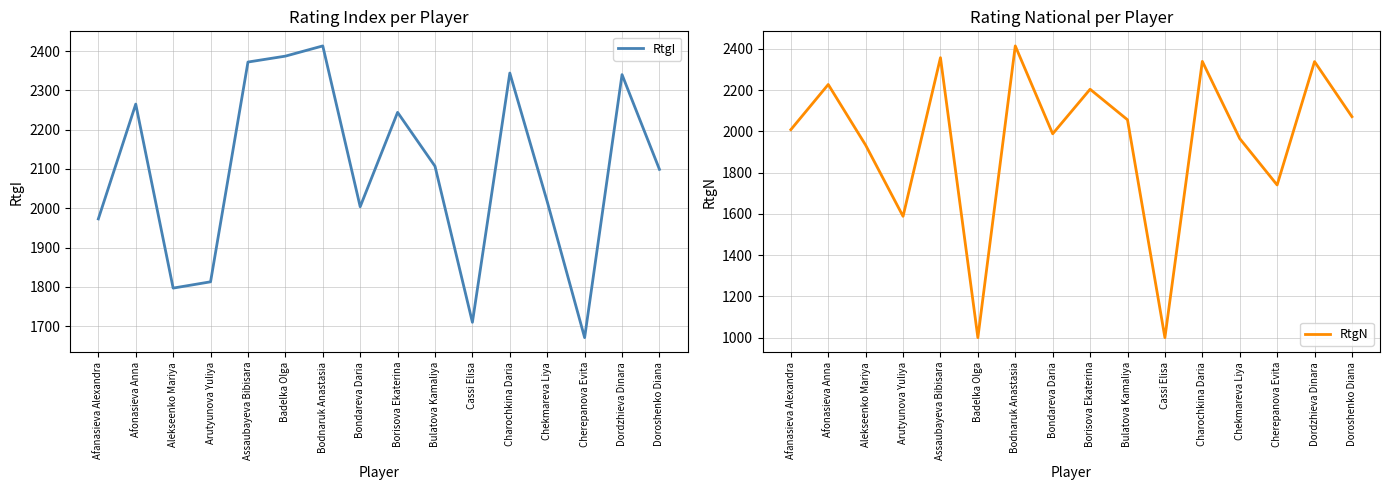

Reading left to right, what are all the values shown in this chart?

RtgI: Afanasieva Alexandra=1973	Afonasieva Anna=2265	Alekseenko Mariya=1797	Arutyunova Yuliya=1813	Assaubayeva Bibisara=2372	Badelka Olga=2387	Bodnaruk Anastasia=2413	Bondareva Daria=2004	Borisova Ekaterina=2244	Bulatova Kamaliya=2107	Cassi Elisa=1710	Charochkina Daria=2344	Chekmareva Liya=2017	Cherepanova Evita=1671	Dordzhieva Dinara=2340	Doroshenko Diana=2099
RtgN: Afanasieva Alexandra=2008	Afonasieva Anna=2227	Alekseenko Mariya=1933	Arutyunova Yuliya=1588	Assaubayeva Bibisara=2357	Badelka Olga=1000	Bodnaruk Anastasia=2414	Bondareva Daria=1988	Borisova Ekaterina=2204	Bulatova Kamaliya=2056	Cassi Elisa=1000	Charochkina Daria=2339	Chekmareva Liya=1965	Cherepanova Evita=1740	Dordzhieva Dinara=2338	Doroshenko Diana=2071